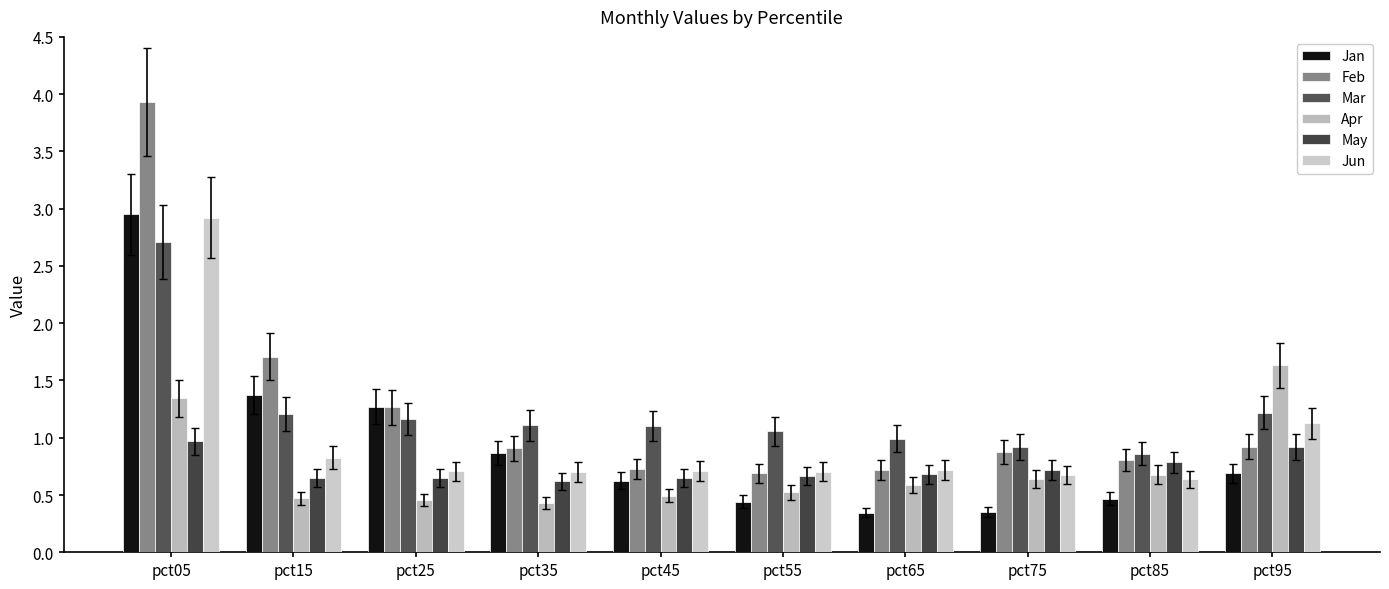

How many distinct data groups are displayed?

6